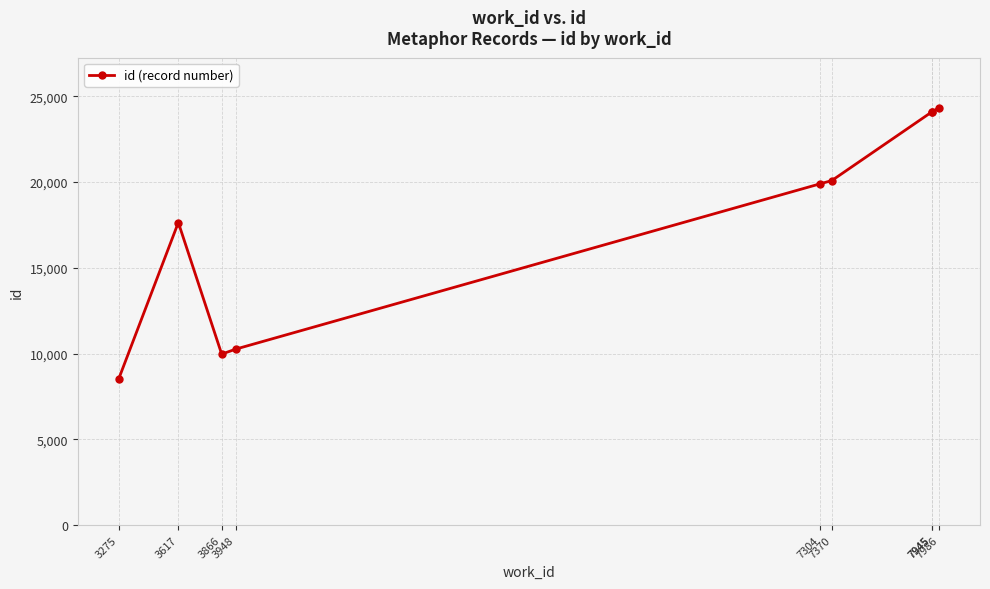

What is the minimum value shown in the chart?

8536